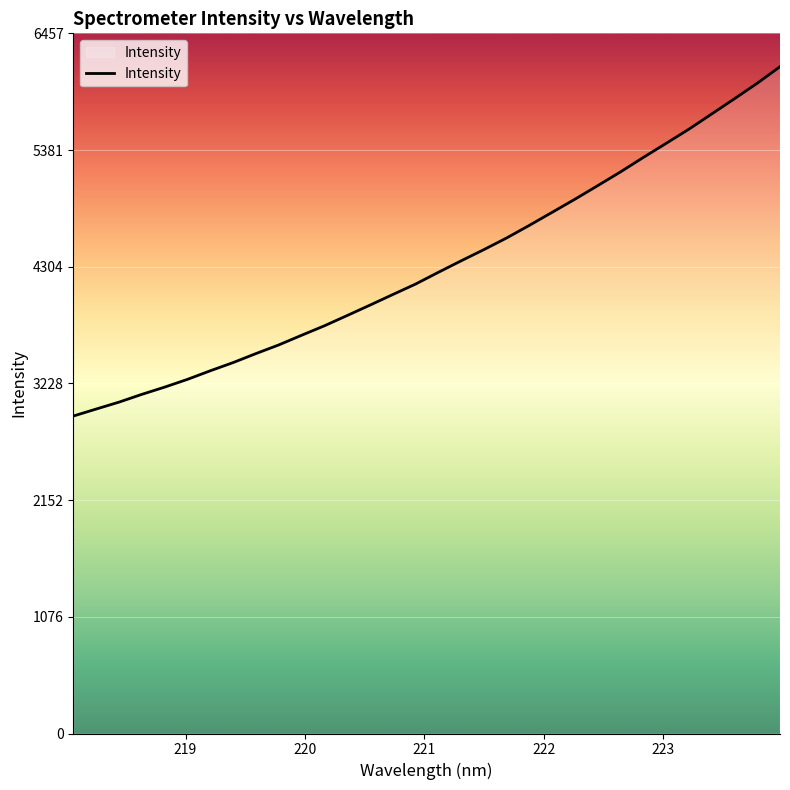

What is the smallest value displayed?

2927.4